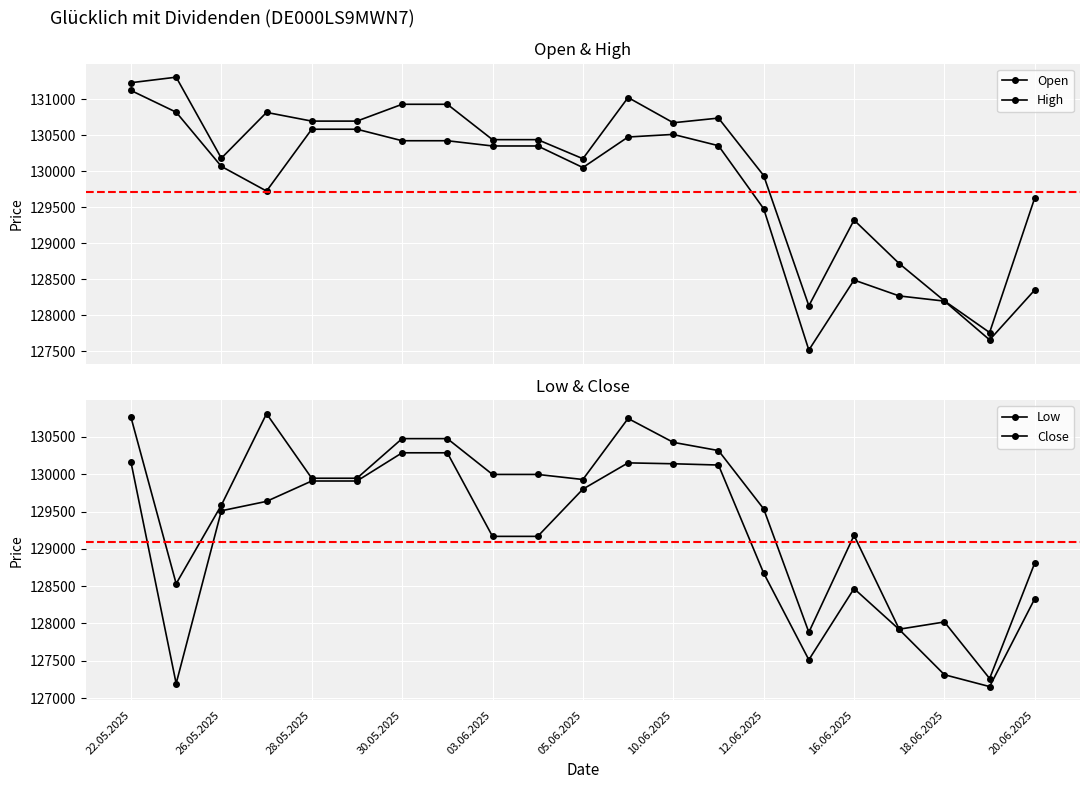

List the labels in order of Close value, smallest first.

19, 15, 17, 18, 26.05.2025, 20, 16, 14, 28.05.2025, 20.06.2025, 03.06.2025, 05.06.2025, 16.06.2025, 18.06.2025, 13, 12, 10.06.2025, 12.06.2025, 11, 22.05.2025, 30.05.2025